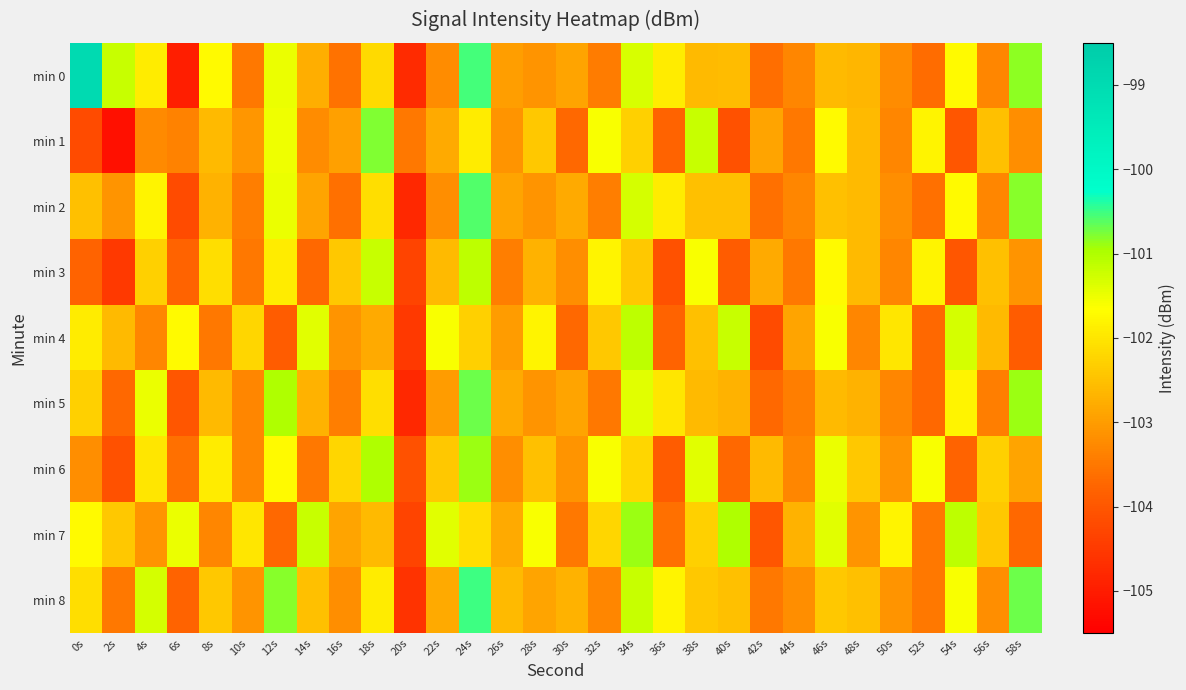

What is the total value across all series at 22s?

-923.0